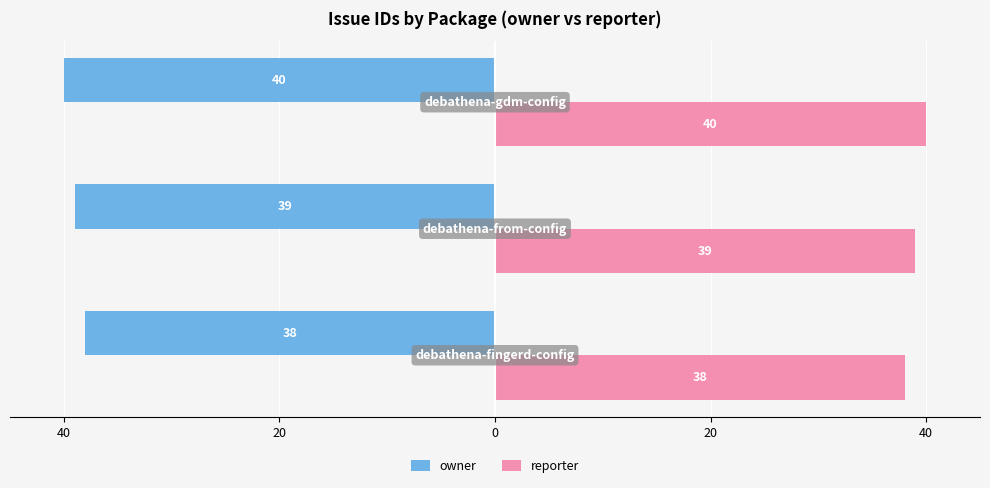

What are all the series names shown in the legend?

owner, reporter